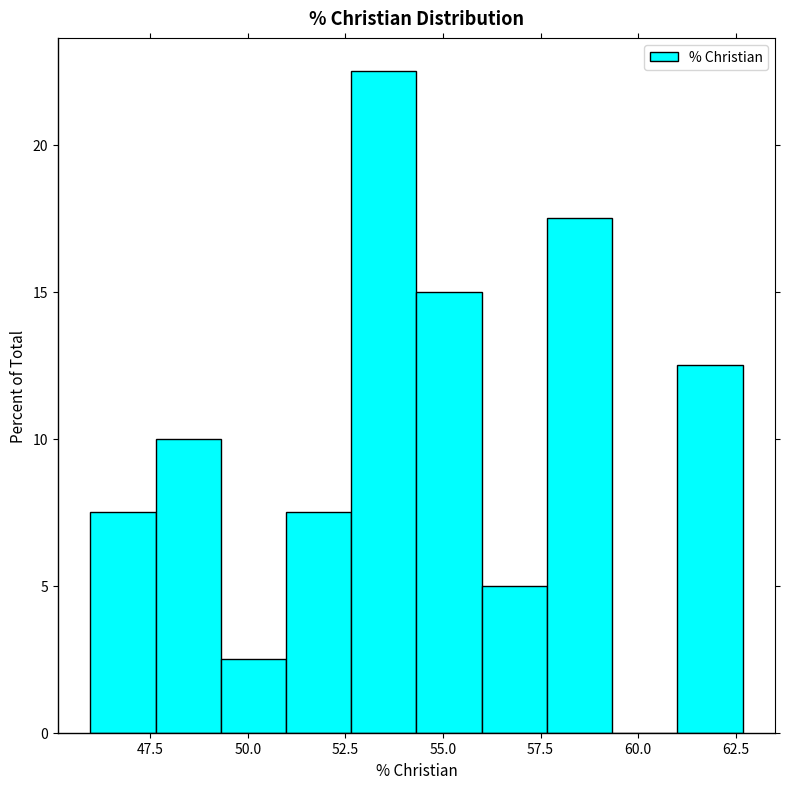

Read against the x-axis, roughly where is the centre of the tallest bar?

53.5